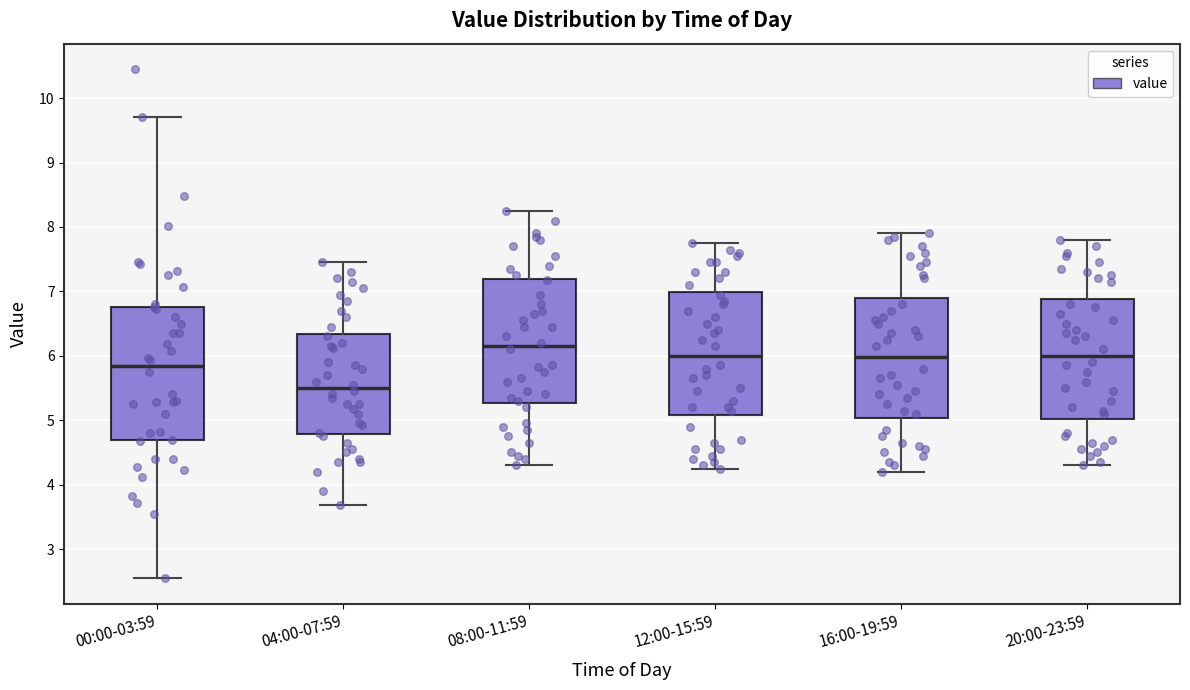

Reading left to right, transcribe this box plot: for each box, give where its median line is, the range the box spans, and where its two whiskers end, as read against the y-axis. The values are not printed on the chart, so give them approximately, as read against the axis.

00:00-03:59: median 5.8, box 4.7 to 6.8, whiskers 2.6 to 9.7
04:00-07:59: median 5.5, box 4.8 to 6.3, whiskers 3.7 to 7.5
08:00-11:59: median 6.2, box 5.3 to 7.2, whiskers 4.3 to 8.3
12:00-15:59: median 6.0, box 5.1 to 7.0, whiskers 4.3 to 7.8
16:00-19:59: median 6.0, box 5.0 to 6.9, whiskers 4.2 to 7.9
20:00-23:59: median 6.0, box 5.0 to 6.9, whiskers 4.3 to 7.8